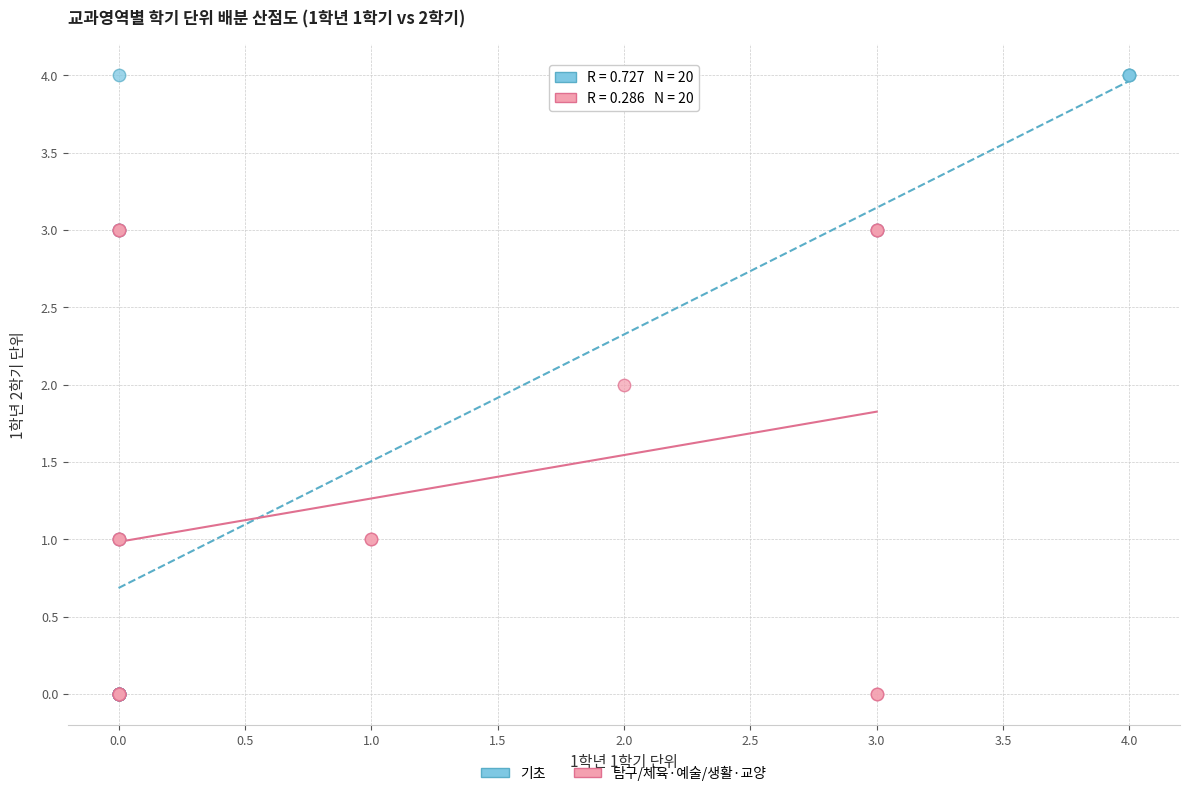

Which series has the largest Y range (max minus min)?

기초